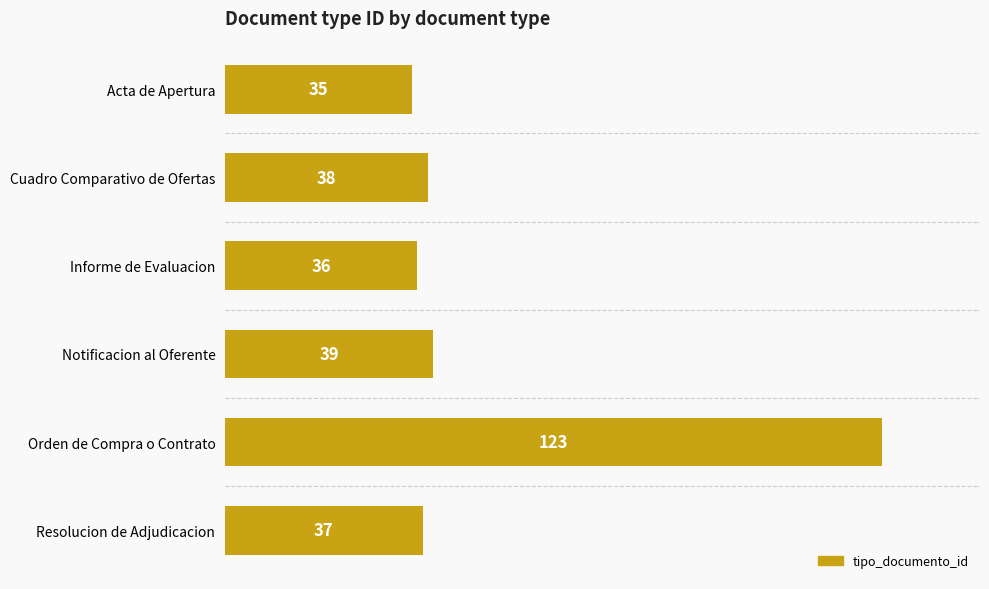

What position from the bottom is Notificacion al Oferente?

3